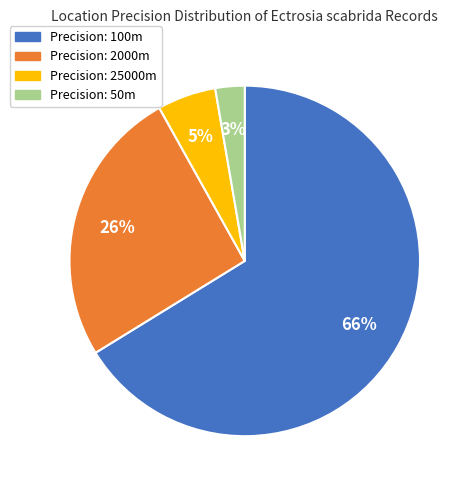

Is the sum of Precision: 50m and Precision: 2000m greater than half?

No